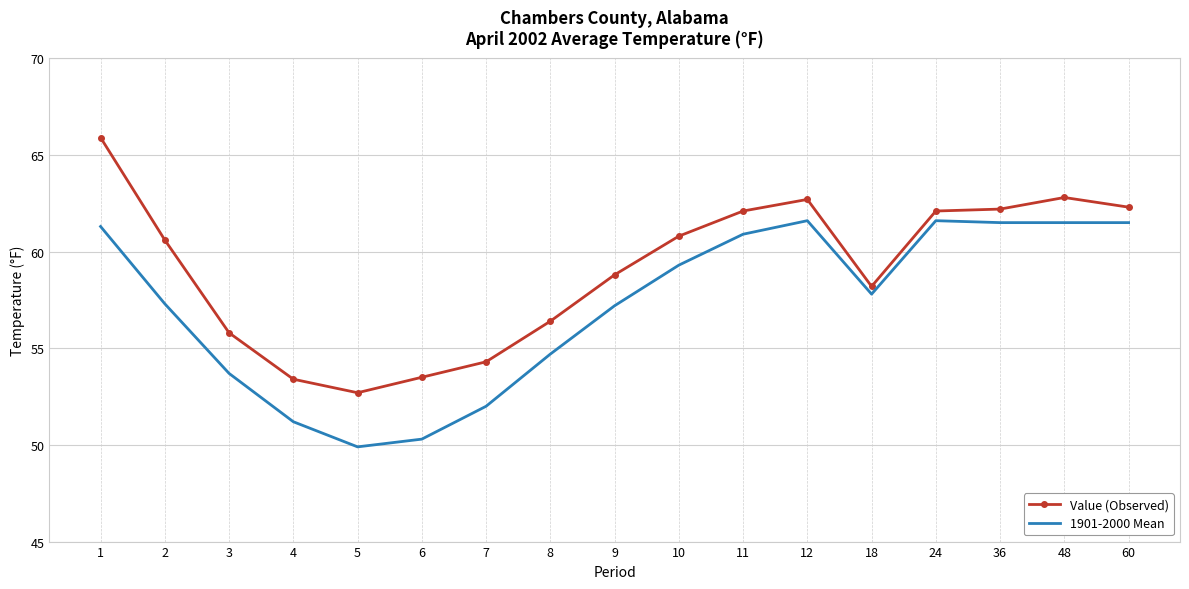

List the series in order of their overall mean, highest first.

Value (Observed), 1901-2000 Mean